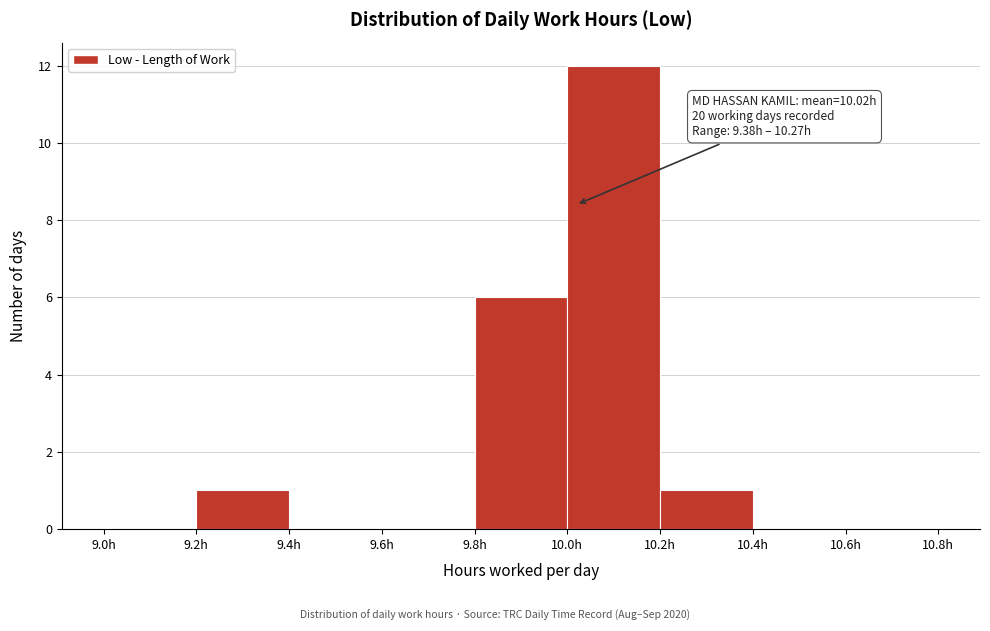

Over which range of the x-axis is the bar tallest?

10.0 to 10.2